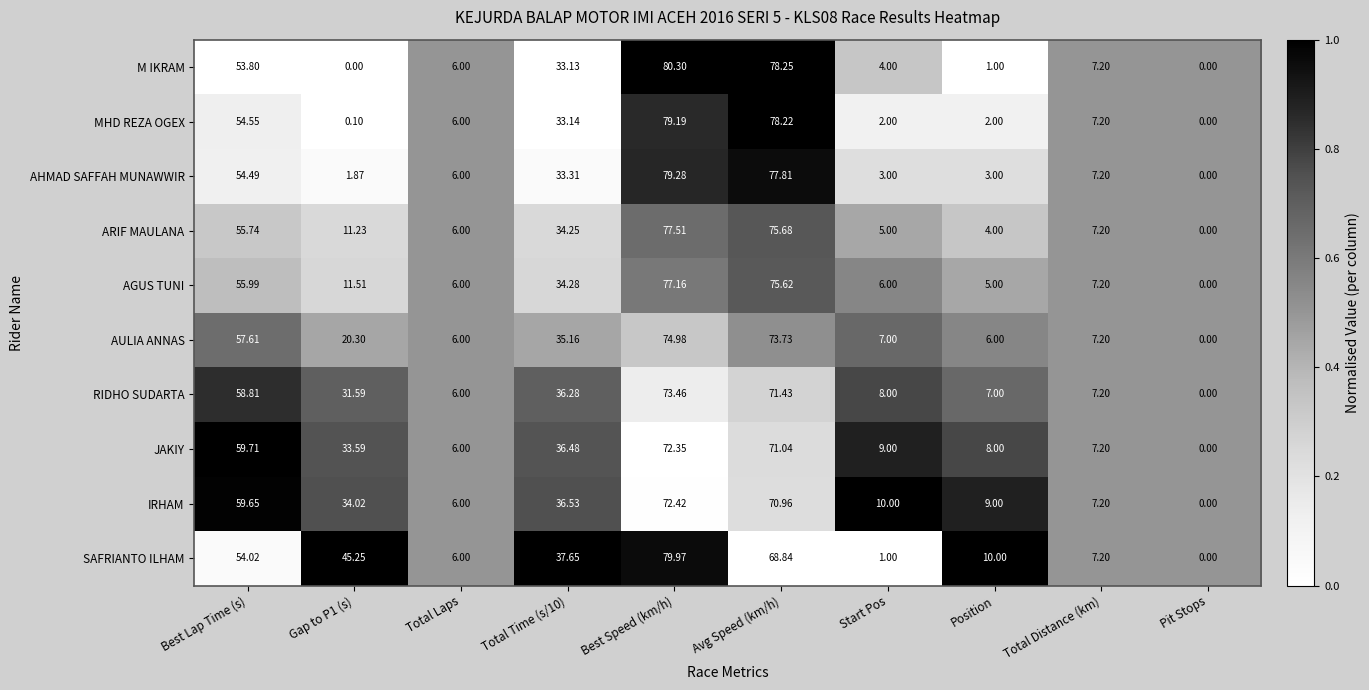

At which category is the sum across all series the highest?

Best Speed (km/h)